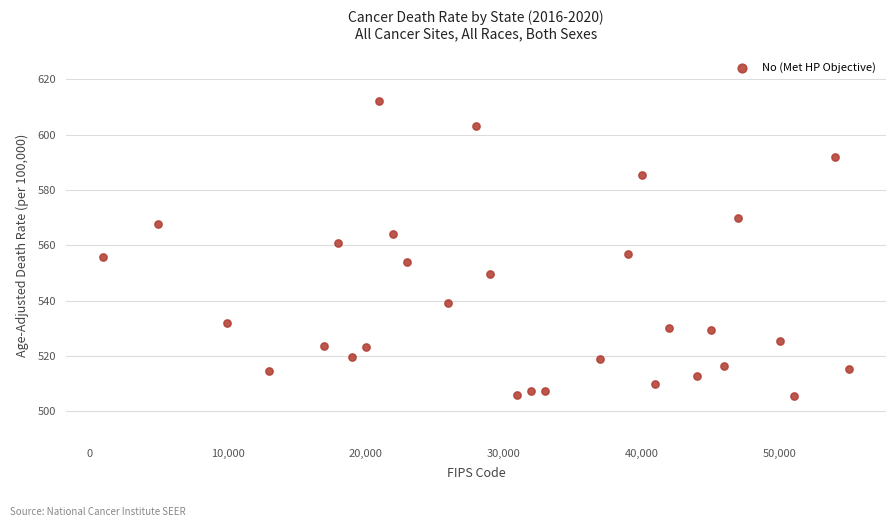

What is the range of Y values (max minus min)?

106.6